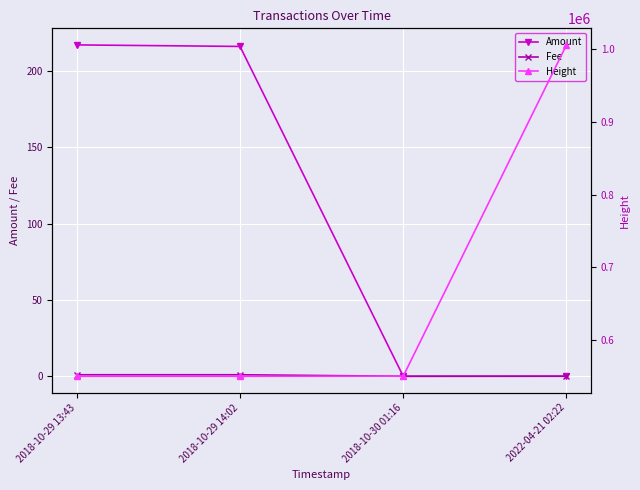

What value does the Height series have at 2018-10-30 01:16?

550445.0